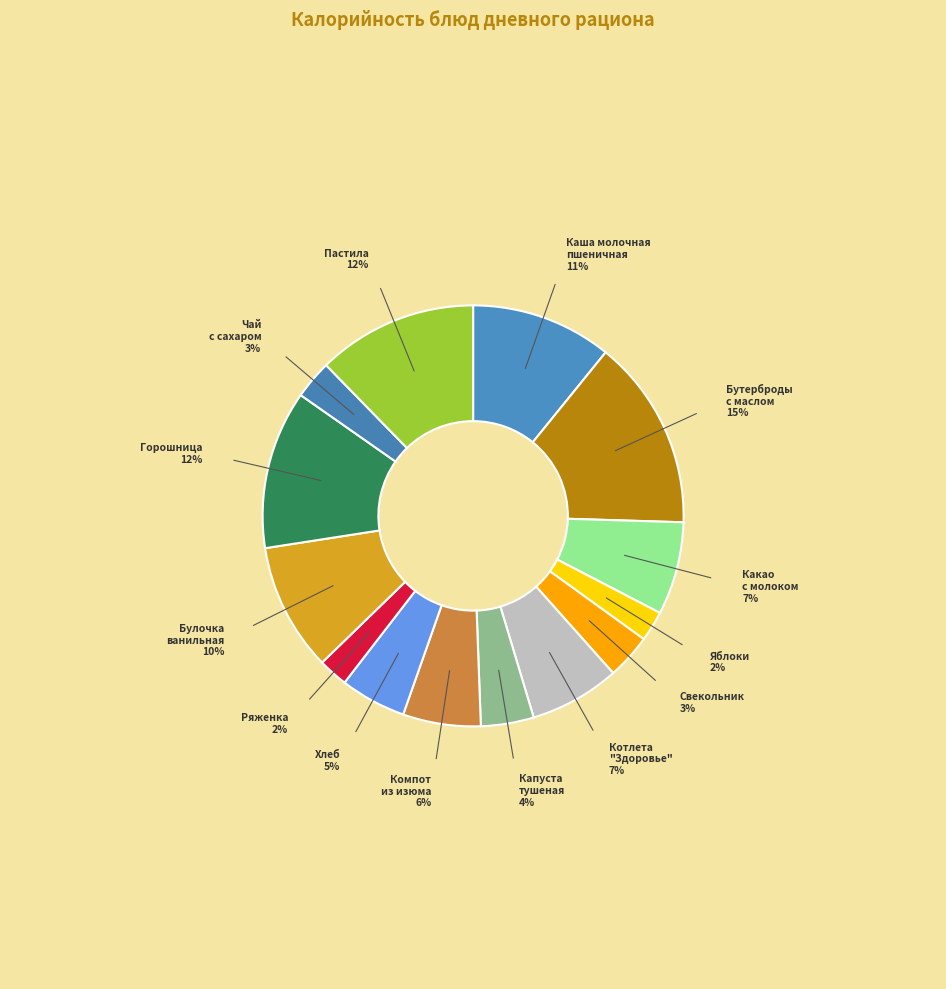

Count the number of slices in the pie.

14